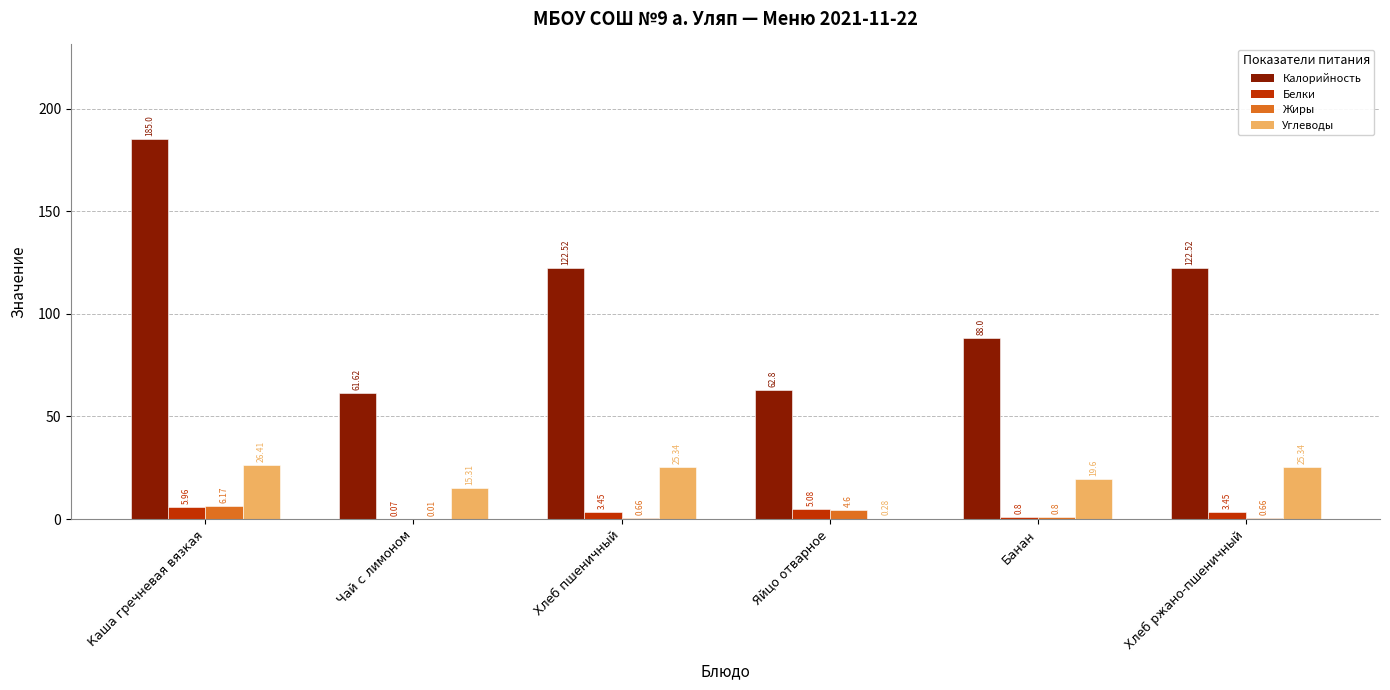

At which category is the sum across all series the highest?

Каша гречневая вязкая